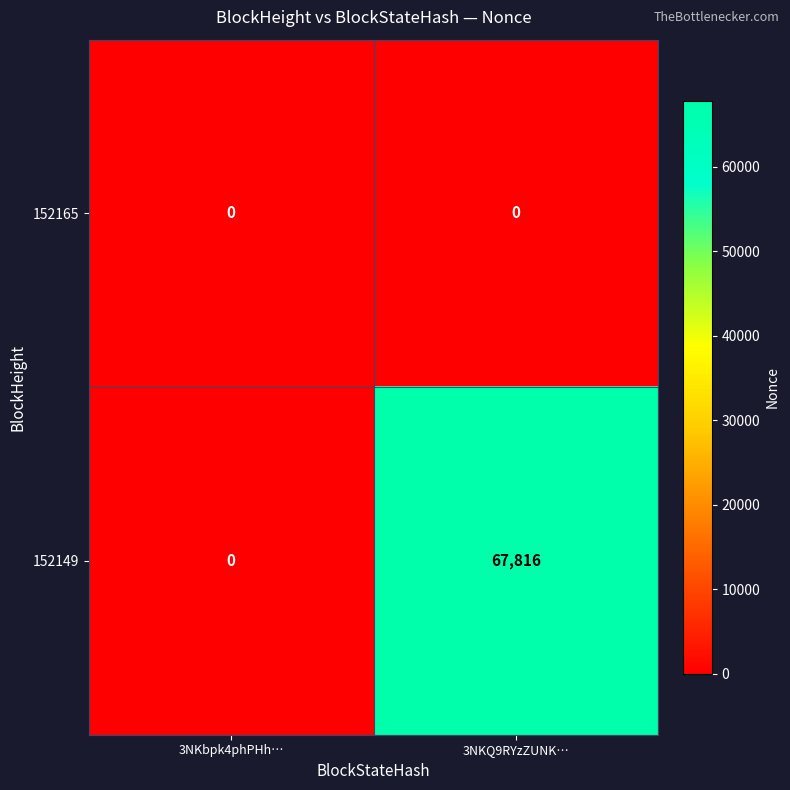

What is the difference between the highest and lowest values at 3NKQ9RYzZUNK…?

67816